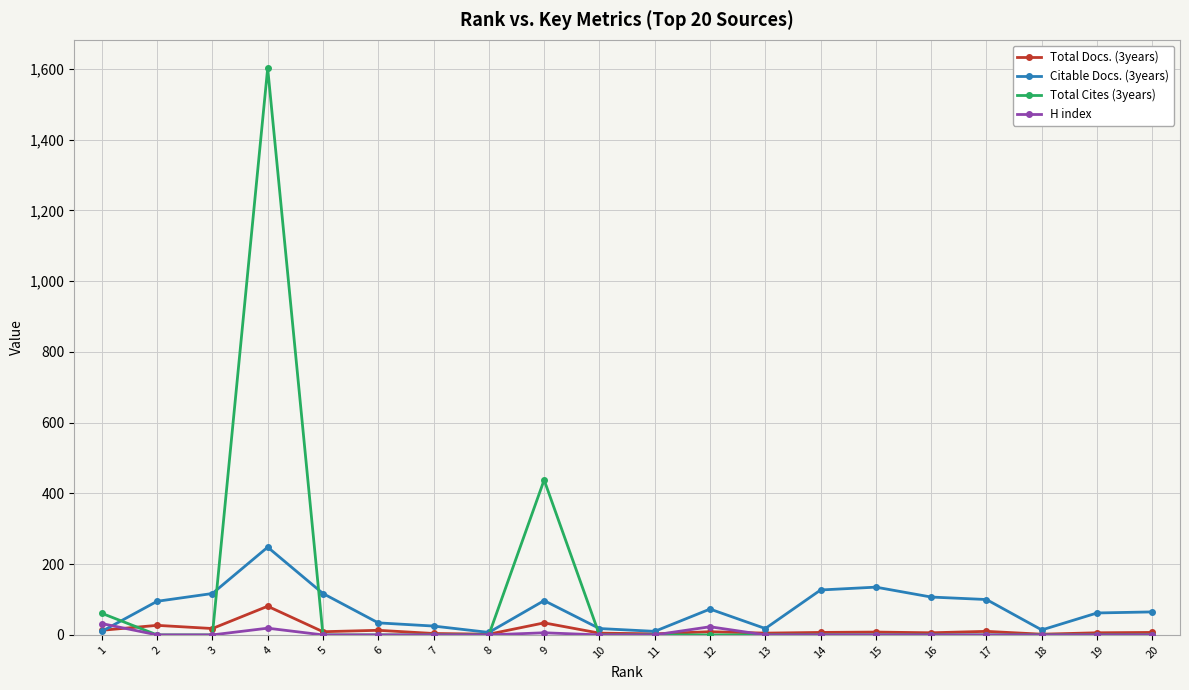

The value of Total Cites (3years) at 7 is 0. True or false?

True